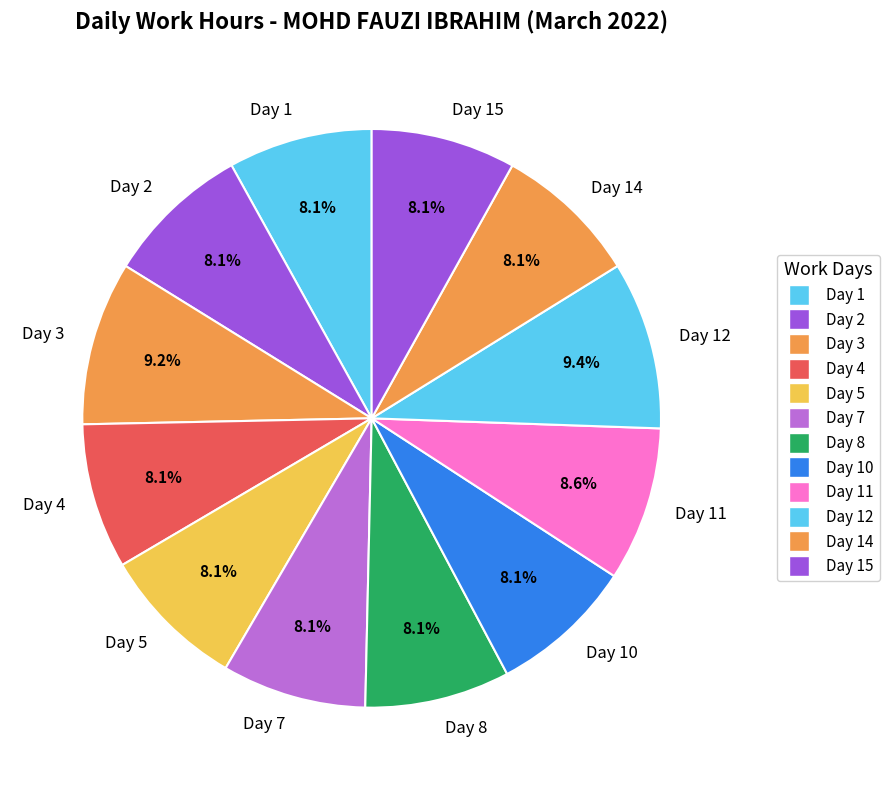

What is the ratio of the value at Day 15 to the value at Day 10?

1.0